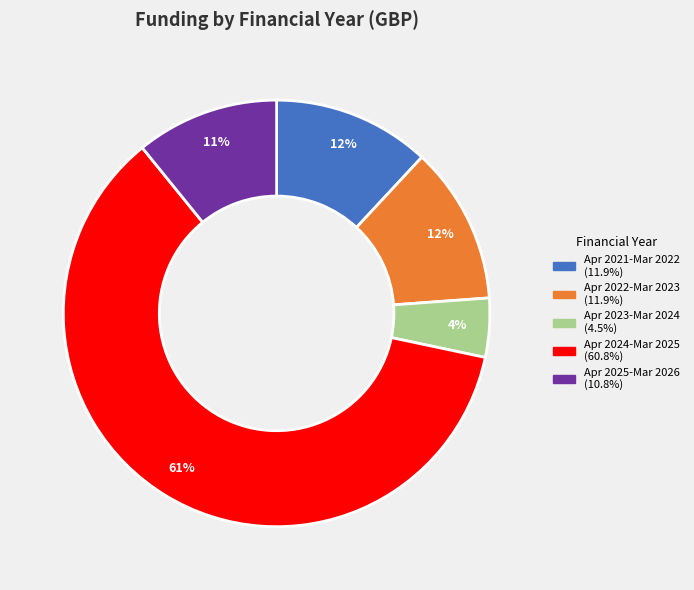

Does any single category account for the majority?

Yes